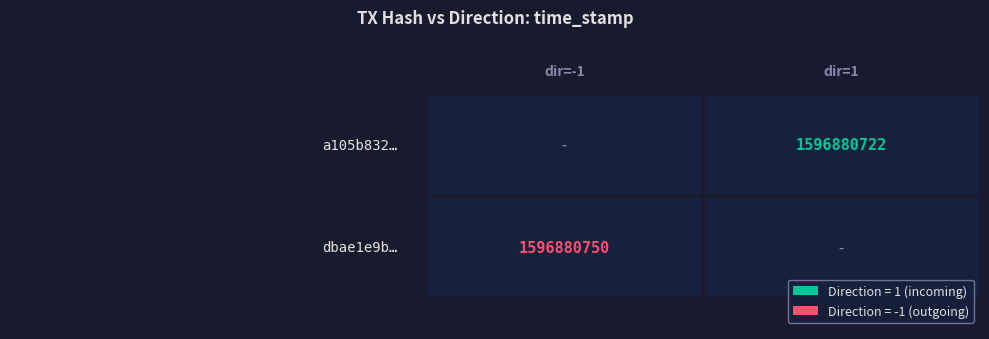

Is it true that dbae1e9b5c18e36269ed251bb385ada8141d079 equals -1 at 0?

False